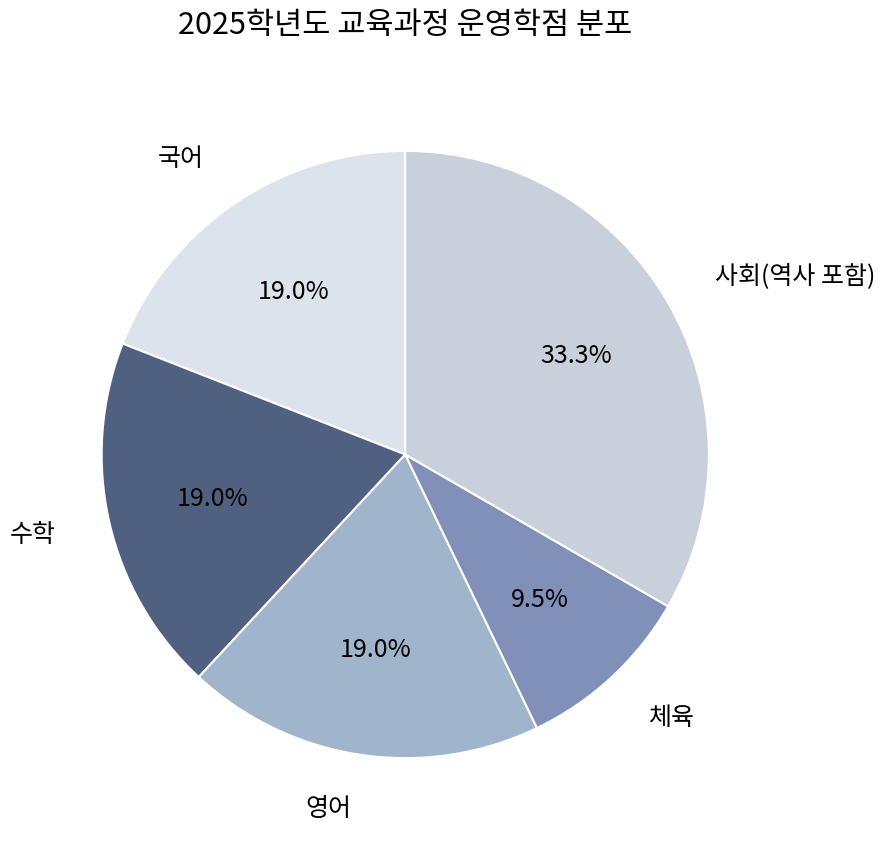

Count the number of slices in the pie.

5